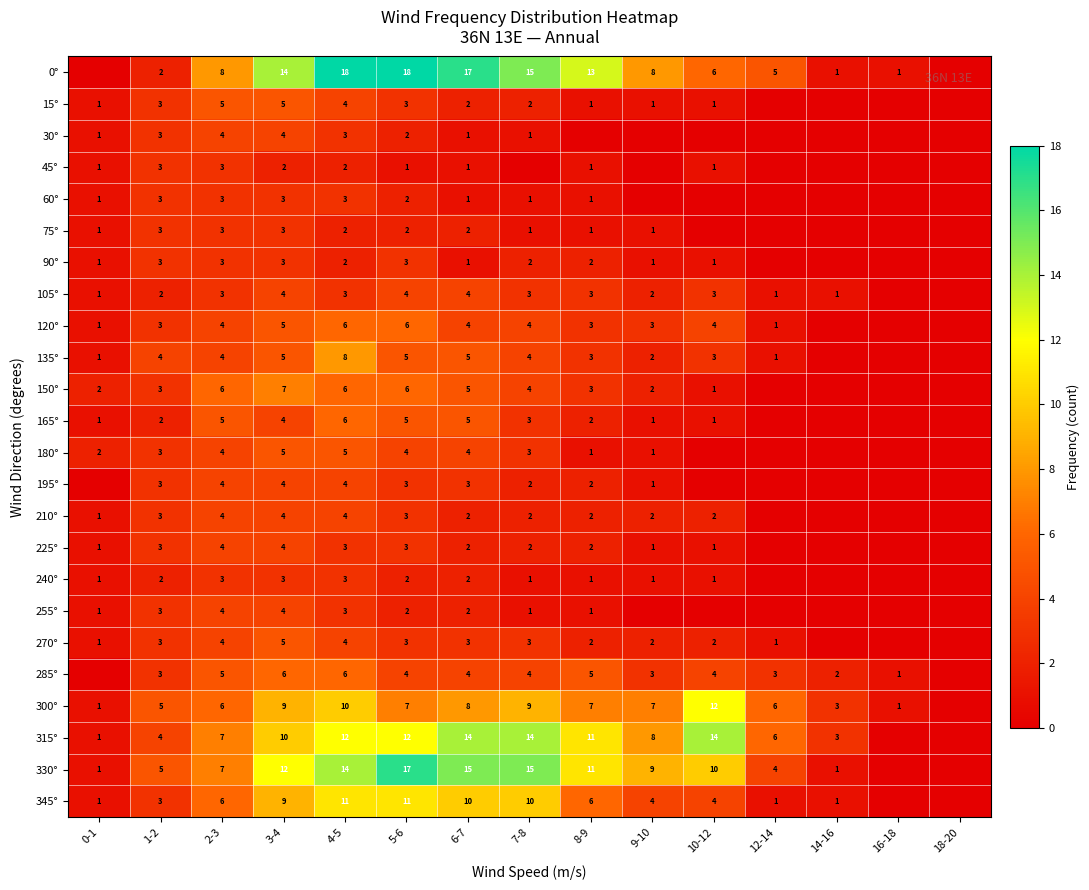

The 105° series shows 3 at 8-9. True or false?

True